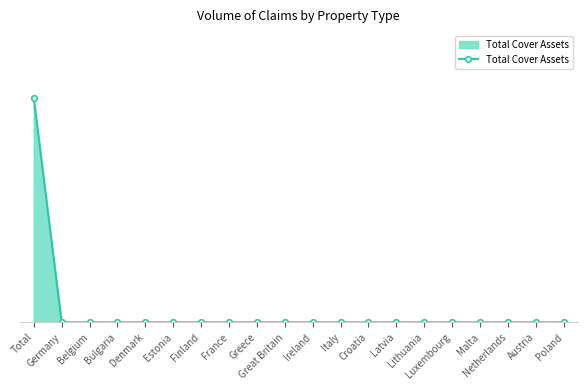

Rank the categories by value from lowest to highest.

Germany, Belgium, Bulgaria, Denmark, Estonia, Finland, France, Greece, Great Britain, Ireland, Italy, Croatia, Latvia, Lithuania, Luxembourg, Malta, Netherlands, Austria, Poland, Total